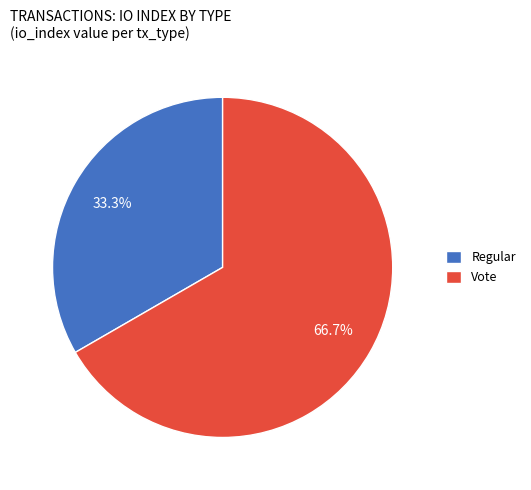

Does Regular represent more than half of the total?

No